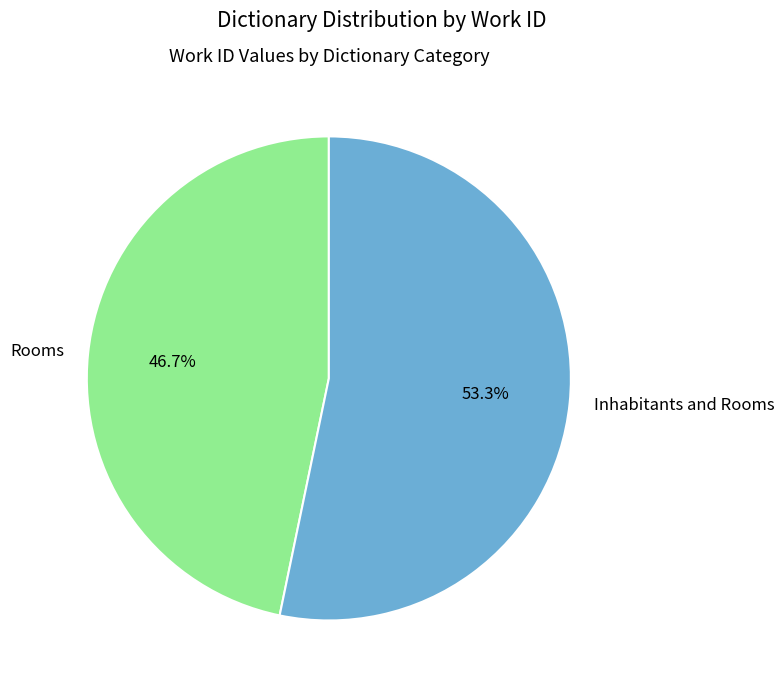

Which slice is the largest?

Inhabitants and Rooms